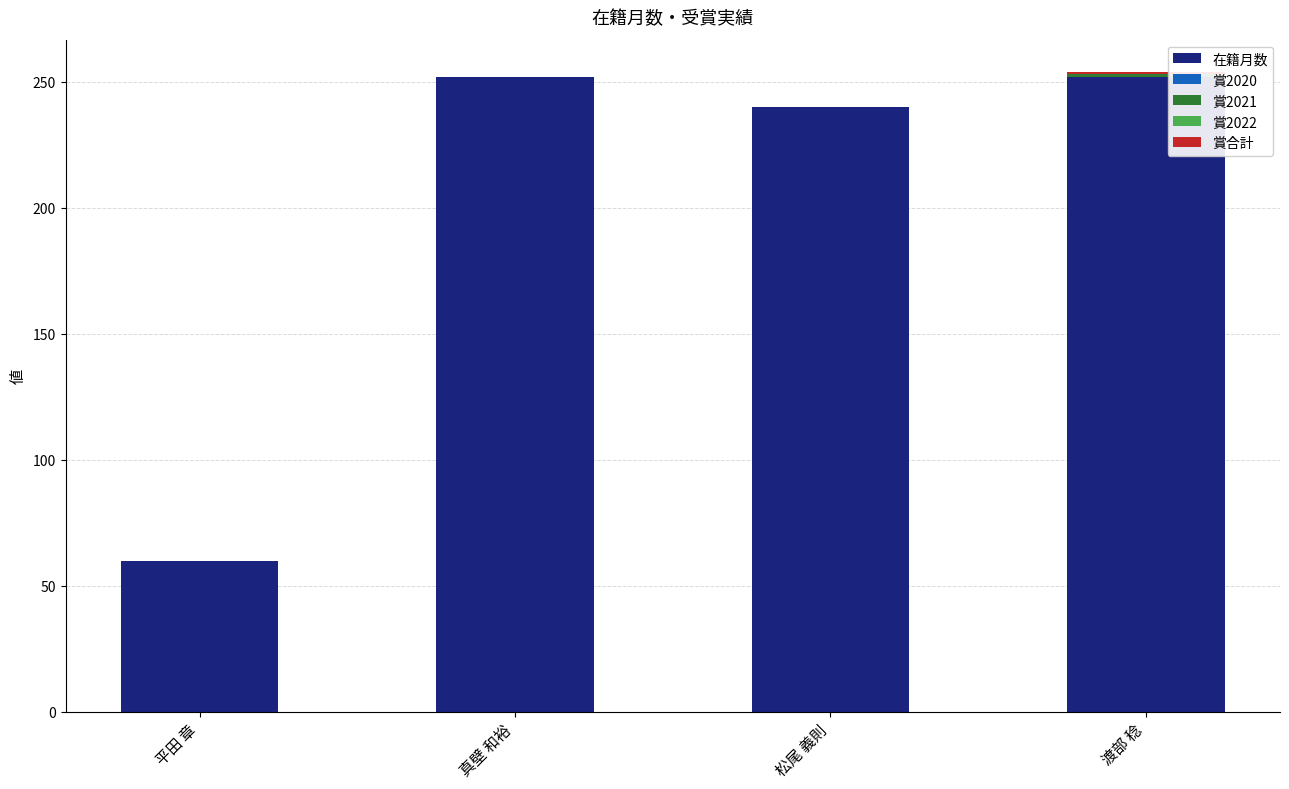

What is the total value across all series at 真壁 和裕?

252